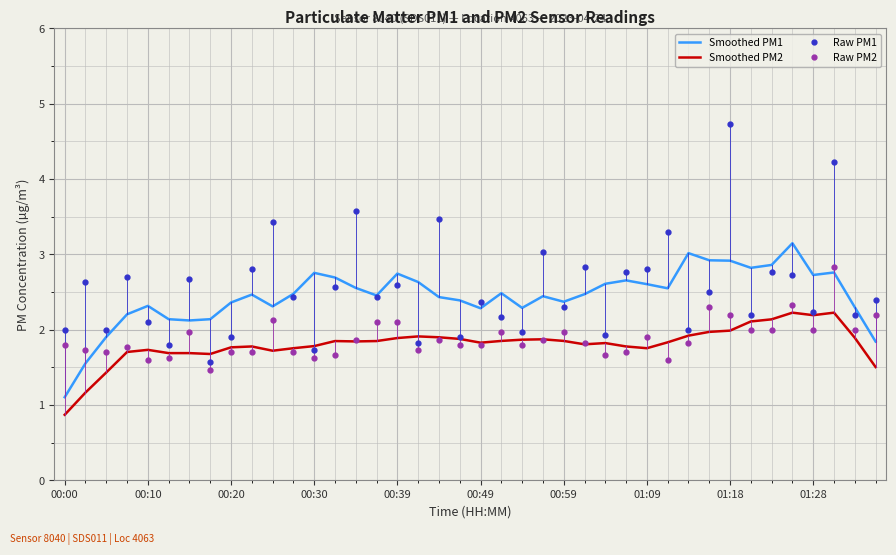

Which series has the widest spread of values?

Raw PM1